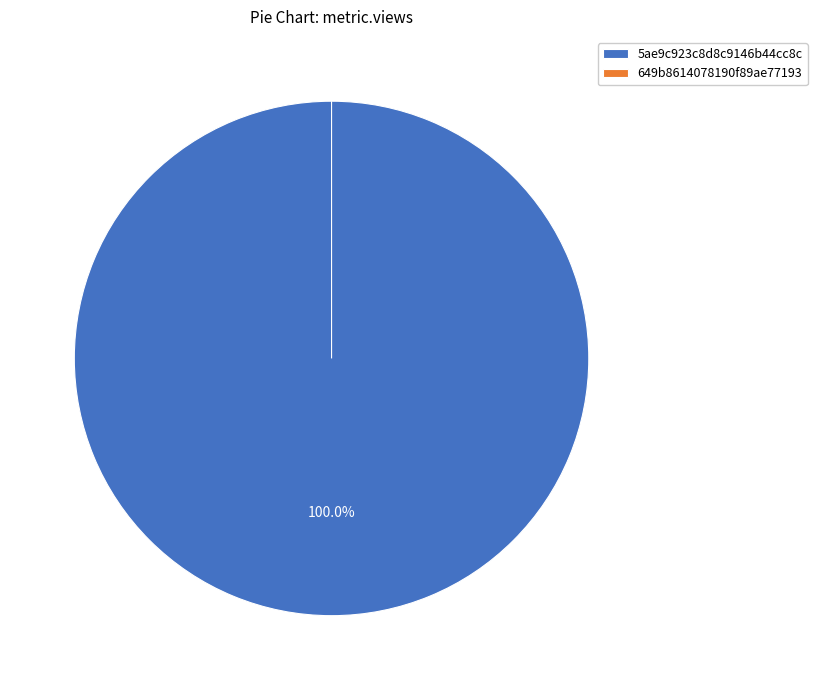

To the nearest percent, what is the difference between the 5ae9c923c8d8c9146b44cc8c and 649b8614078190f89ae77193 slice percentages?

100%